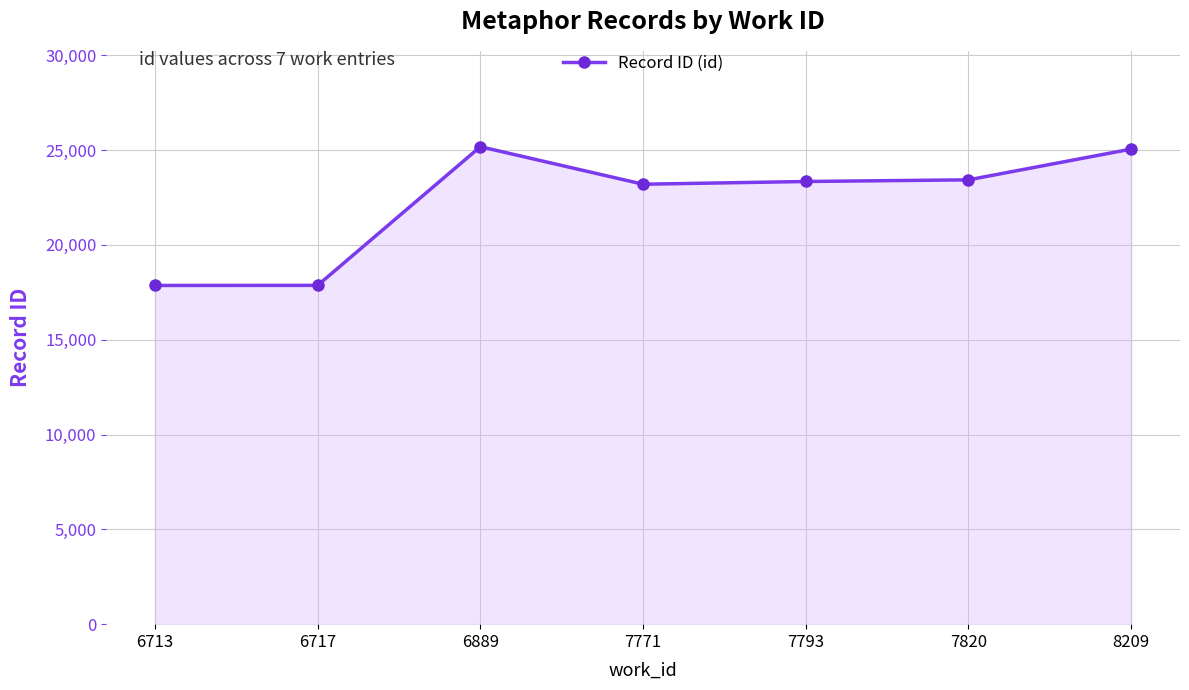

What is the value of the 2nd point from the left?

17864